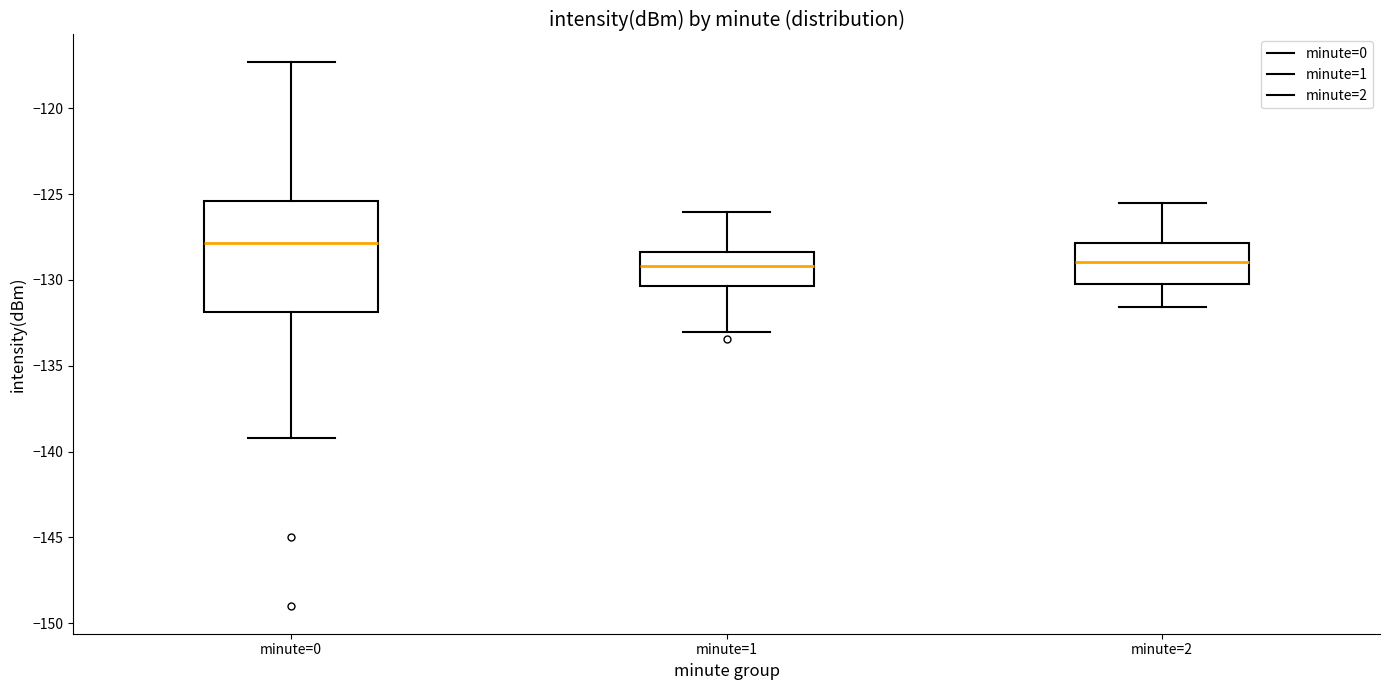

Reading left to right, transcribe this box plot: for each box, give where its median line is, the range the box spans, and where its two whiskers end, as read against the y-axis. The values are not printed on the chart, so give them approximately, as read against the axis.

minute=0: median -128.0, box -132.0 to -125.5, whiskers -139.0 to -117.5
minute=1: median -129.0, box -130.5 to -128.5, whiskers -133.0 to -126.0
minute=2: median -129.0, box -130.0 to -128.0, whiskers -131.5 to -125.5